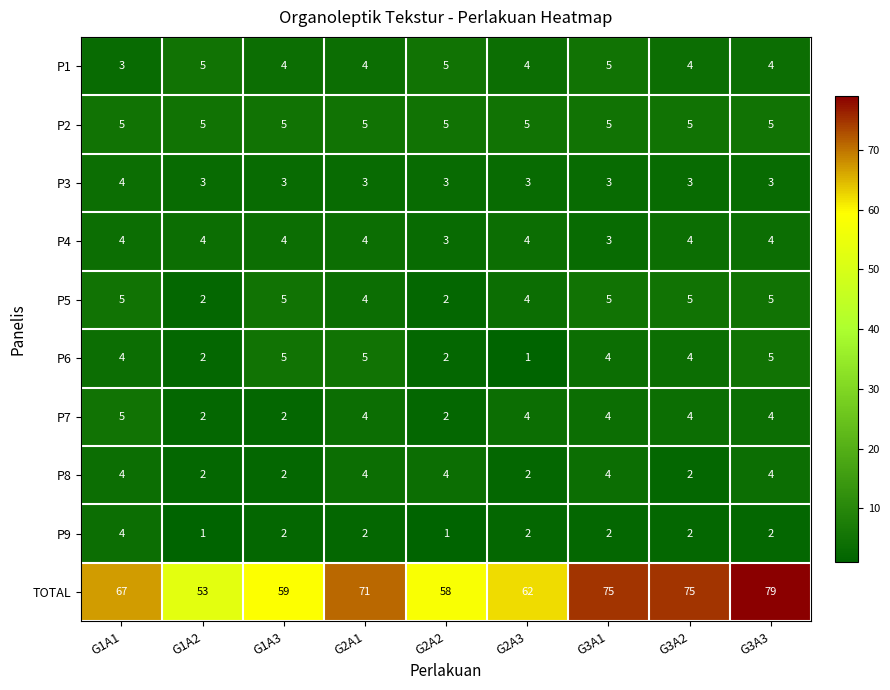

How many data points does each series have?

9